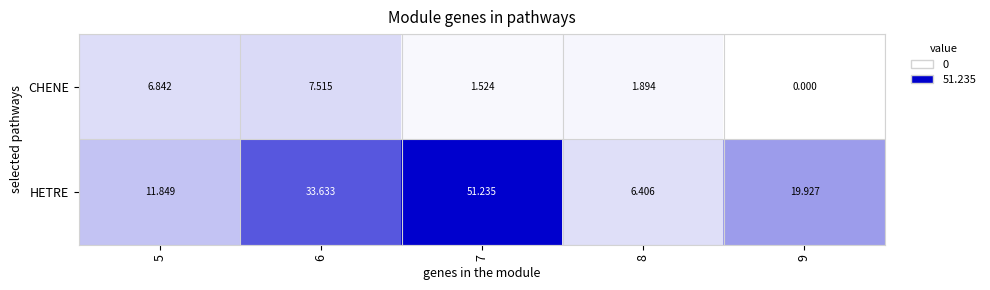

At 7, list the series in order from largest to smallest.

HETRE, CHENE